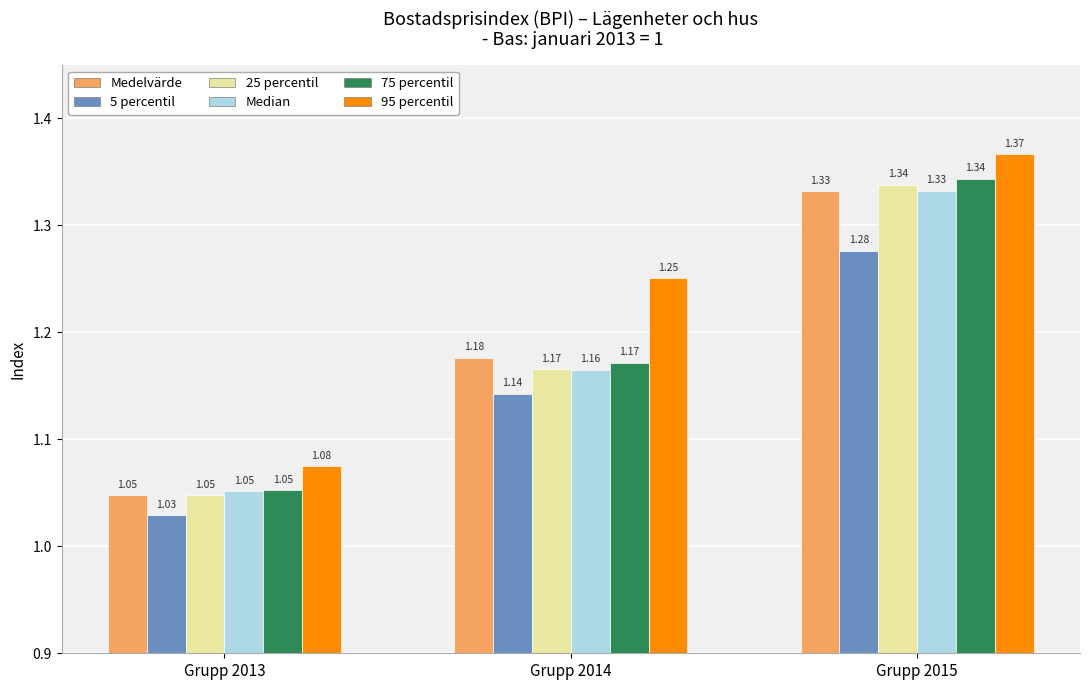

Between Grupp 2013 and Grupp 2014, which series saw the biggest shift?

95 percentil